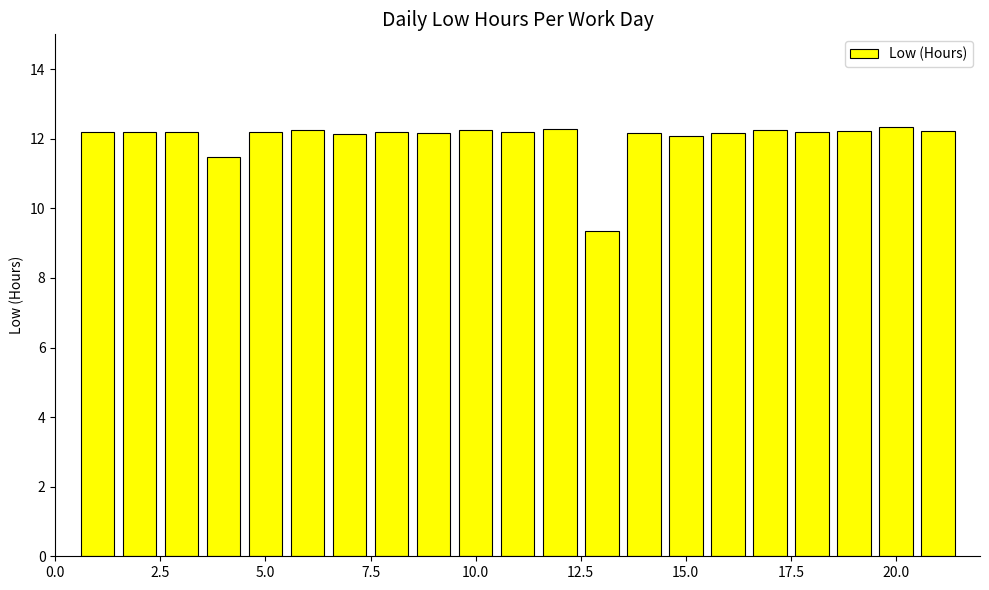

What is the smallest value displayed?

9.3